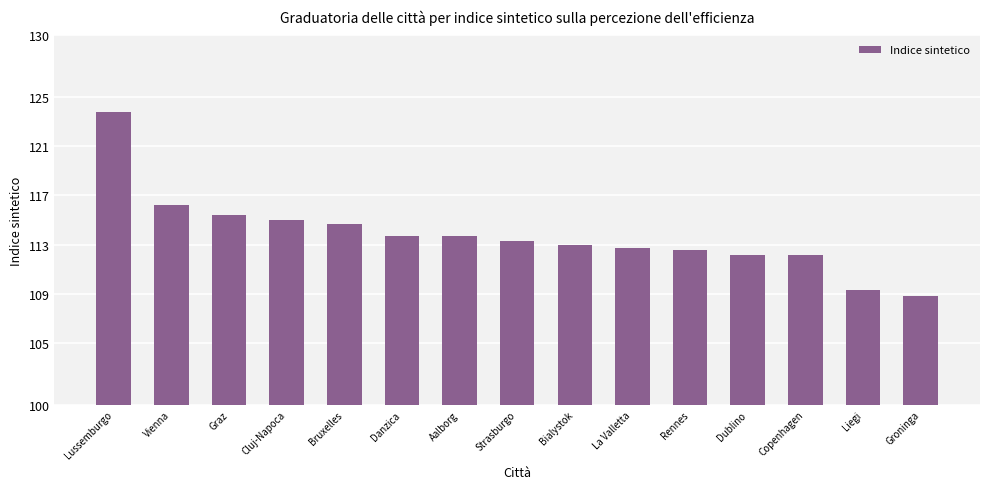

Between Copenhagen and La Valletta, which is larger?

La Valletta